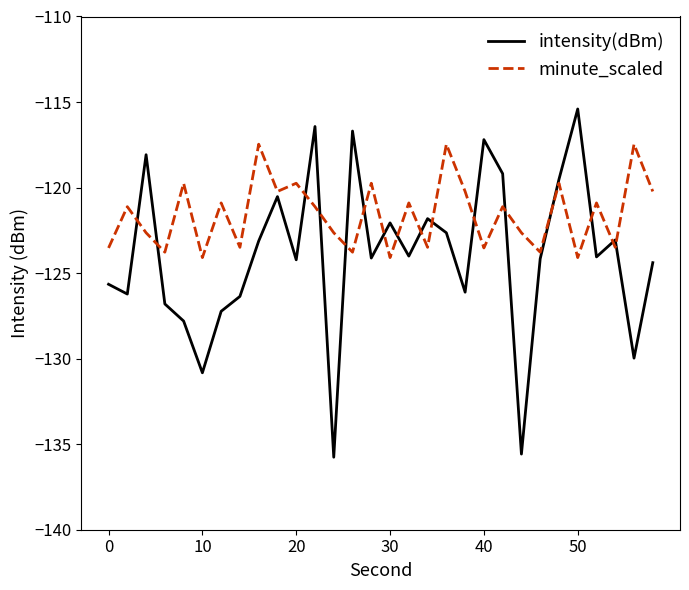

What is the average value of the intensity(dBm) series?

-124.0